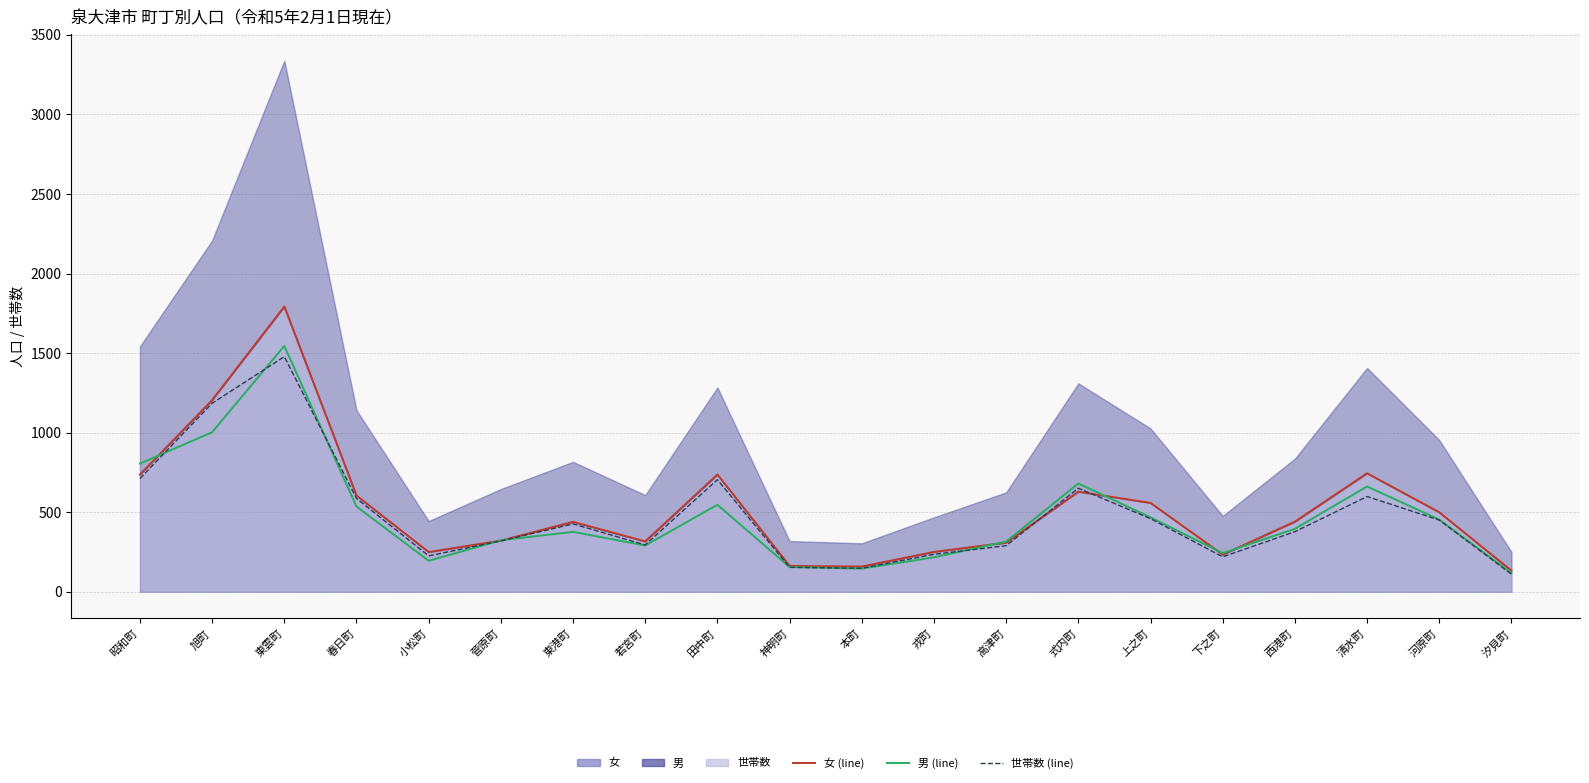

How many values in the 女 (line) series exceed 441?

9